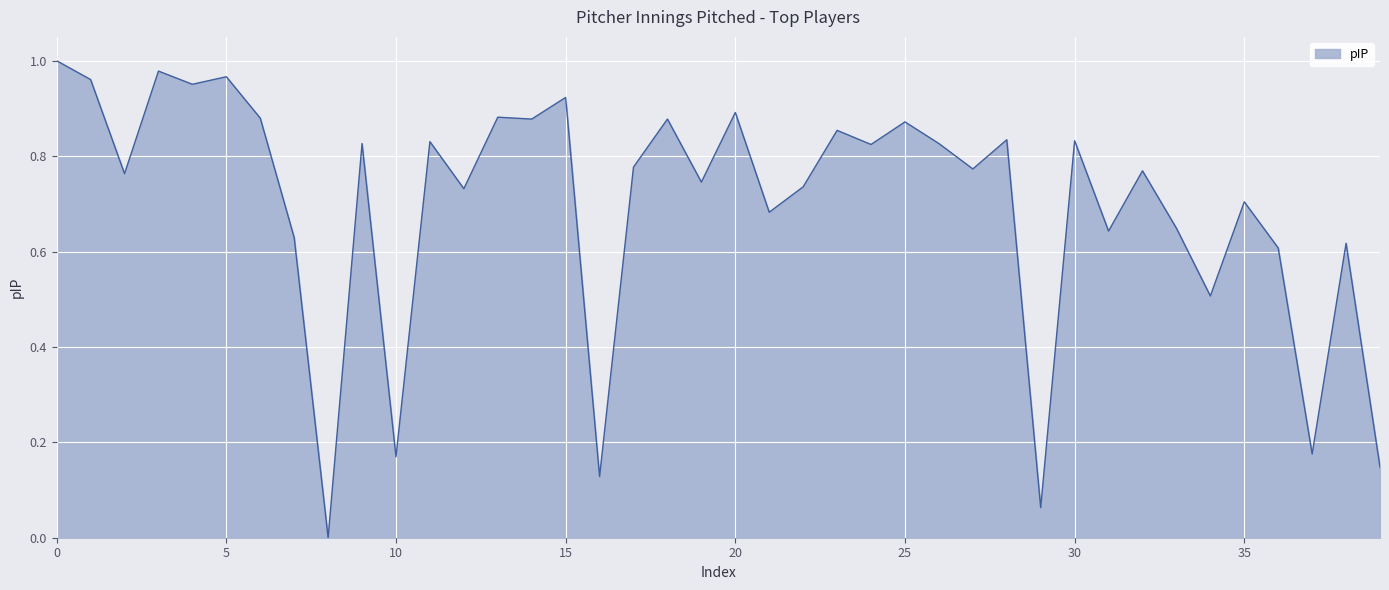

How many lines are shown in the chart?

1